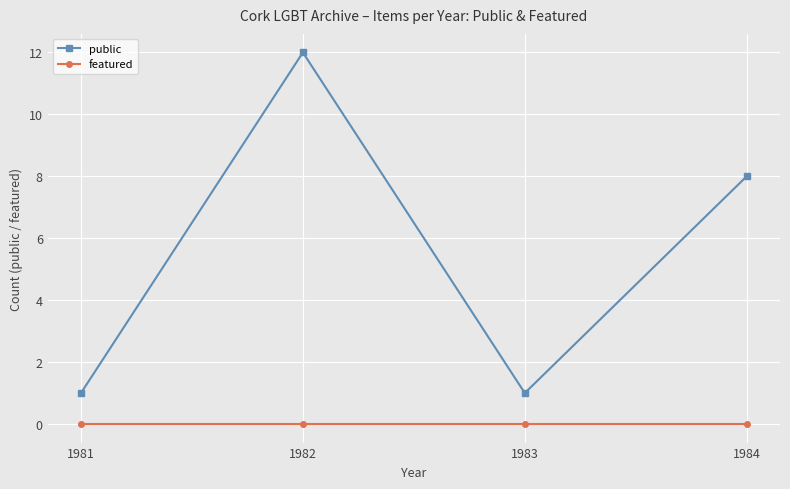

What is the highest value of the public series?

12